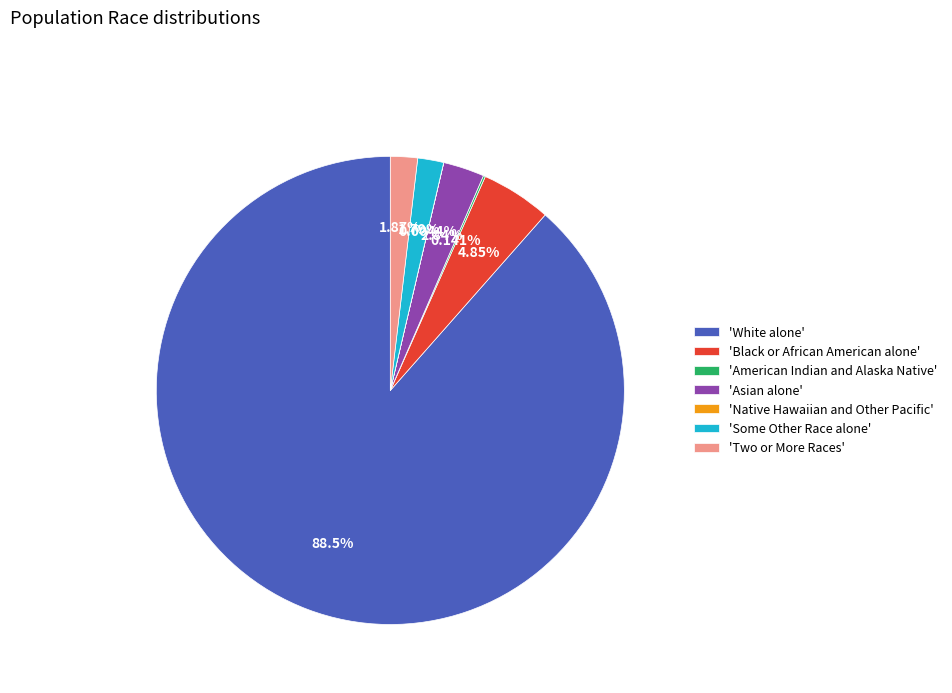

Do 'Black or African American alone' and 'White alone' together represent more than half of the pie?

Yes